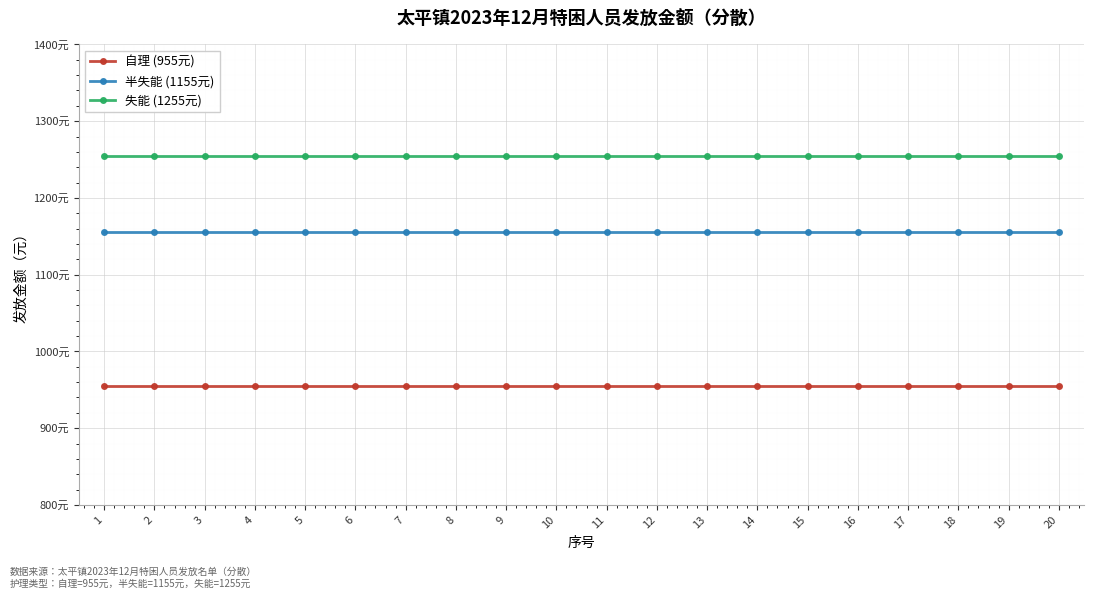

What are all the series names shown in the legend?

自理 (955元), 半失能 (1155元), 失能 (1255元)